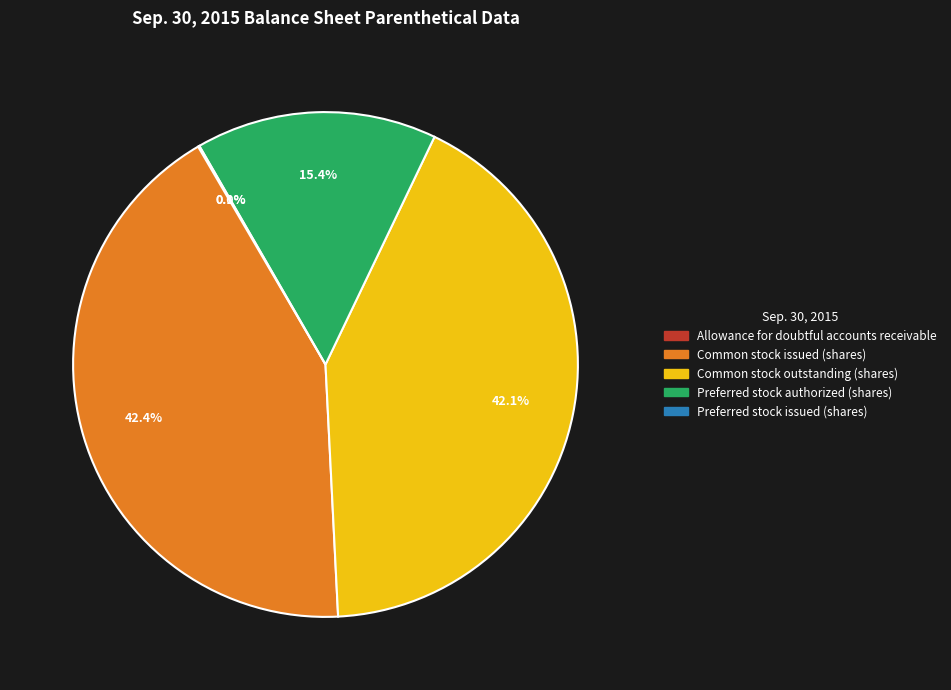

Is it true that Preferred stock
issued (shares) is 0% of the pie?

True